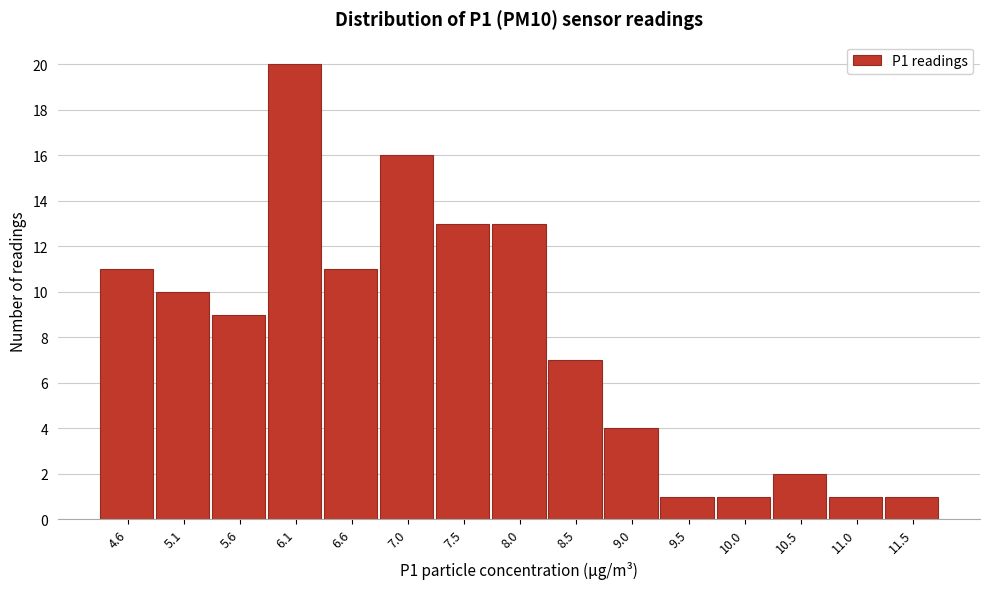

Reading left to right, what are all the values shown in this chart?

11	10	9	20	11	16	13	13	7	4	1	1	2	1	1